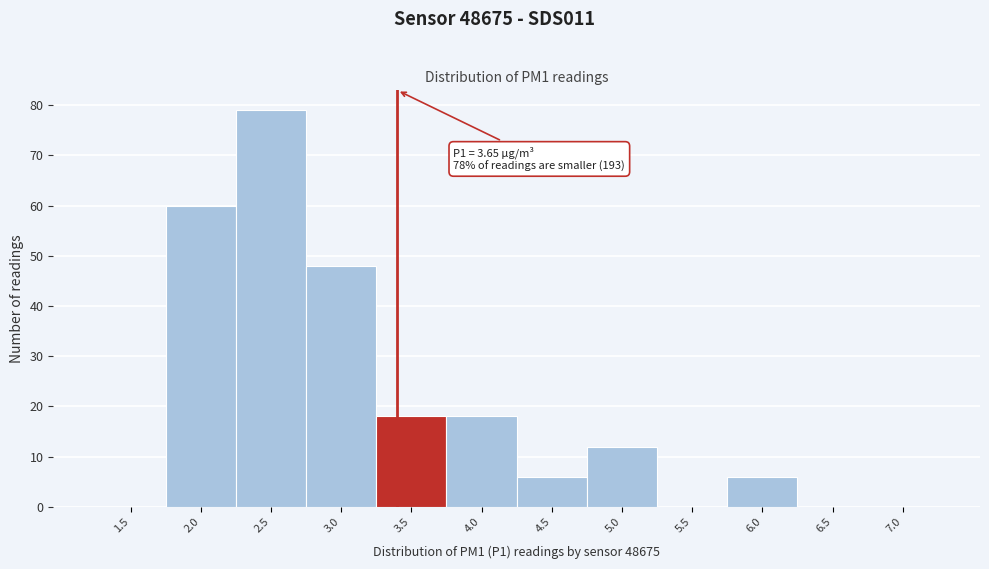

Reading left to right, what are all the values shown in this chart?

1.5=0	2.0=60	2.5=79	3.0=48	3.5=18	4.0=18	4.5=6	5.0=12	5.5=0	6.0=6	6.5=0	7.0=0